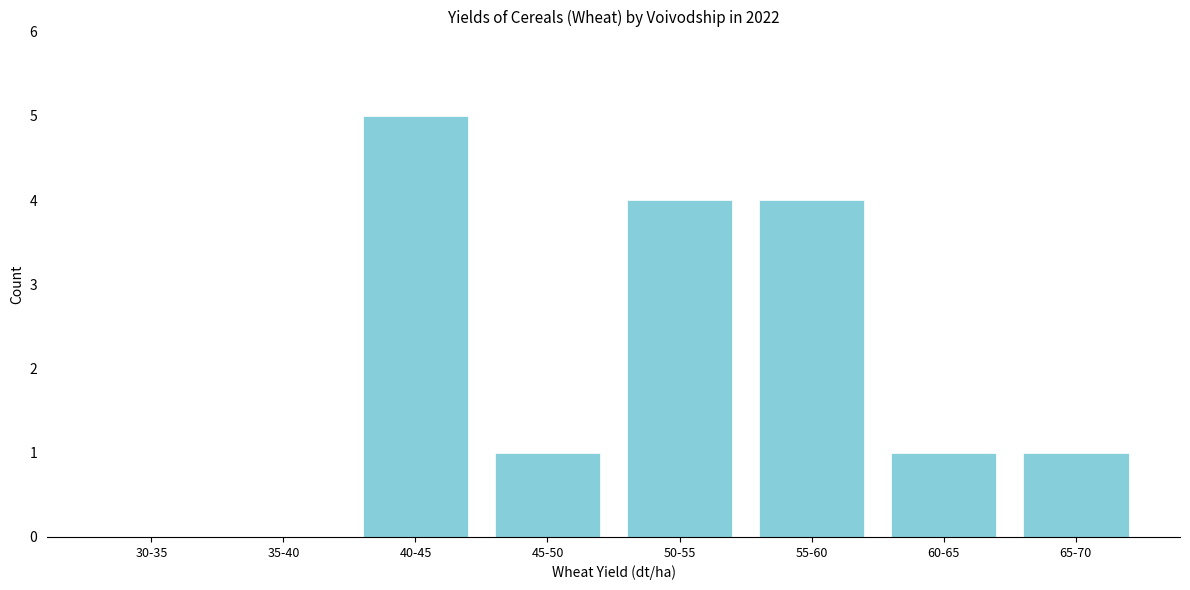

Reading left to right, extract all data points from this chart.

30-35=0	35-40=0	40-45=5	45-50=1	50-55=4	55-60=4	60-65=1	65-70=1